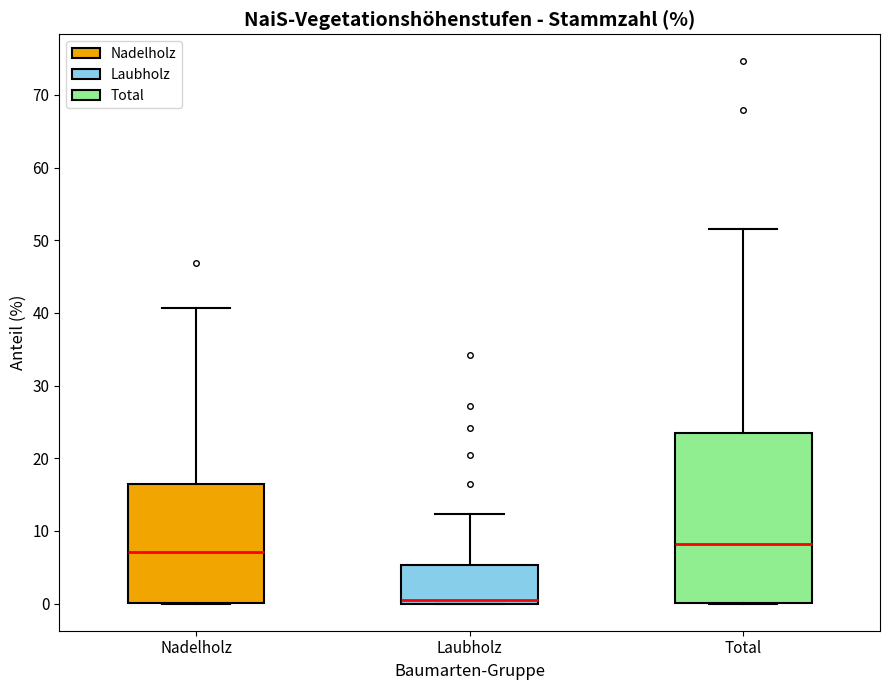

Comparing the boxes themselves (not the whiskers), which one is the tallest?

Total